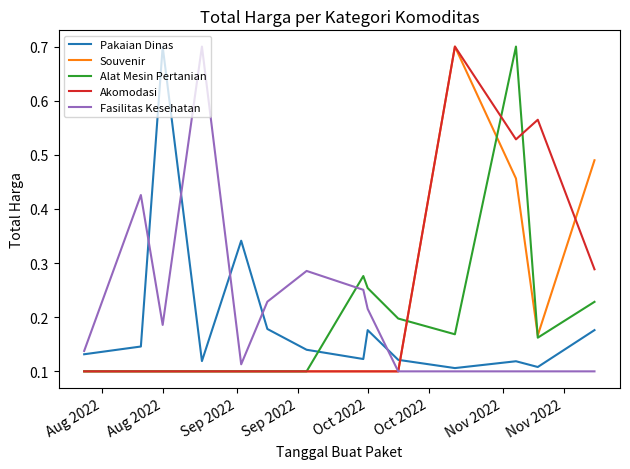

How many times do Pakaian Dinas and Souvenir cross each other?

1